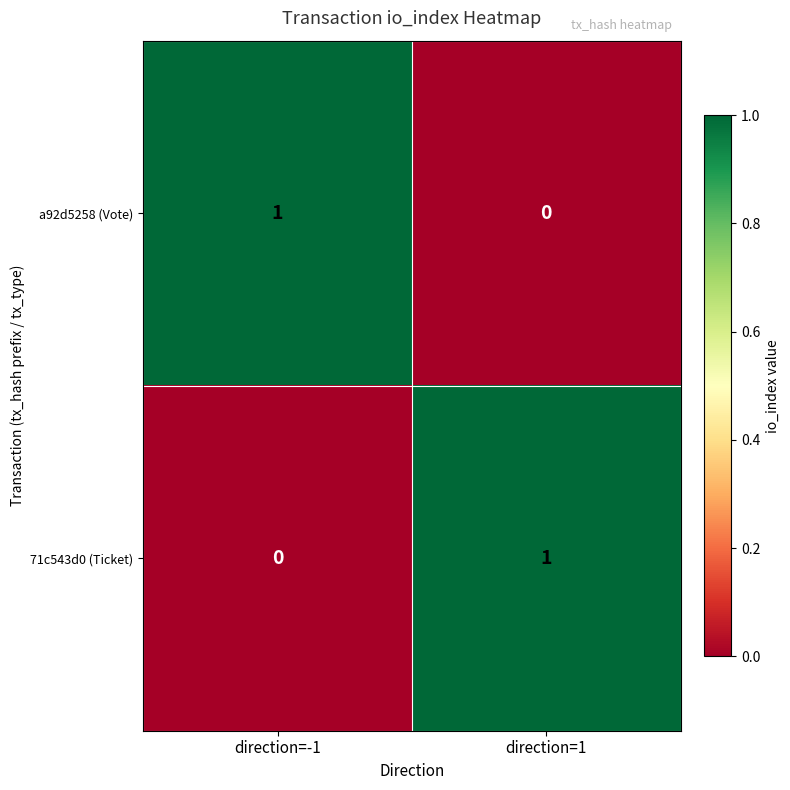

Rank the series at direction=-1 from lowest to highest value.

71c543d0 (Ticket), a92d5258 (Vote)